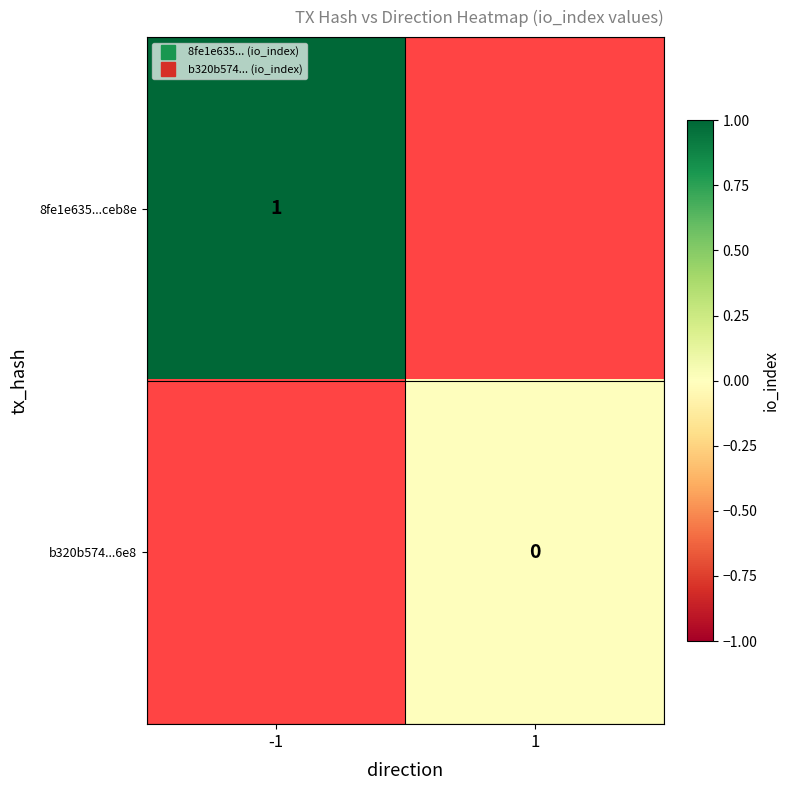

At how many categories does at least one series exceed 0?

1